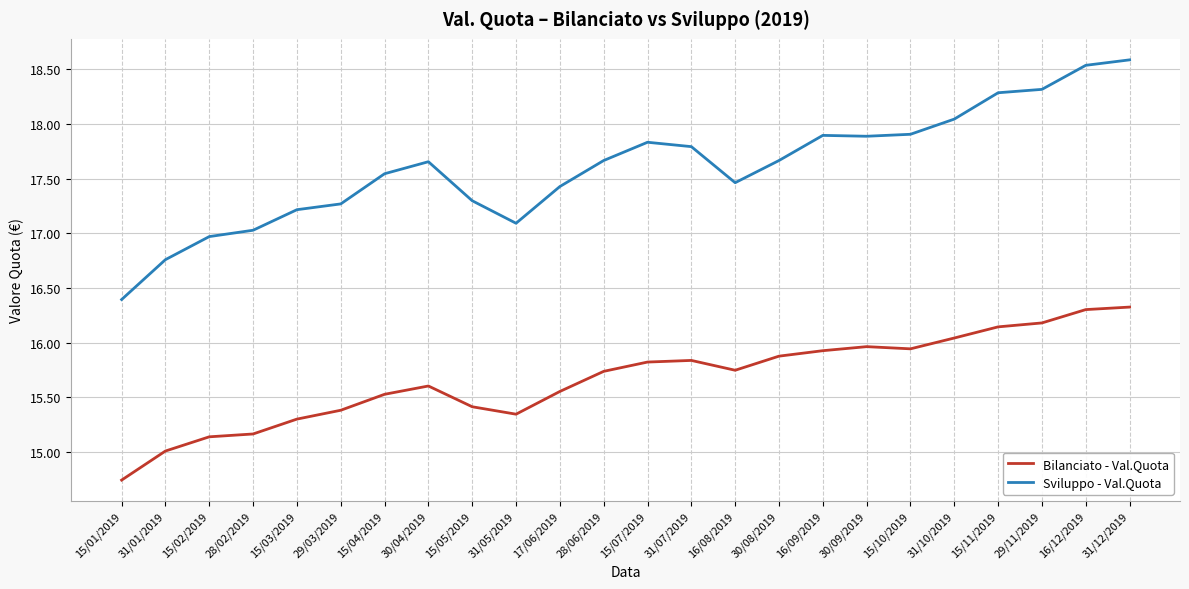

Rank the series at 15/01/2019 from lowest to highest value.

Bilanciato - Val.Quota, Sviluppo - Val.Quota